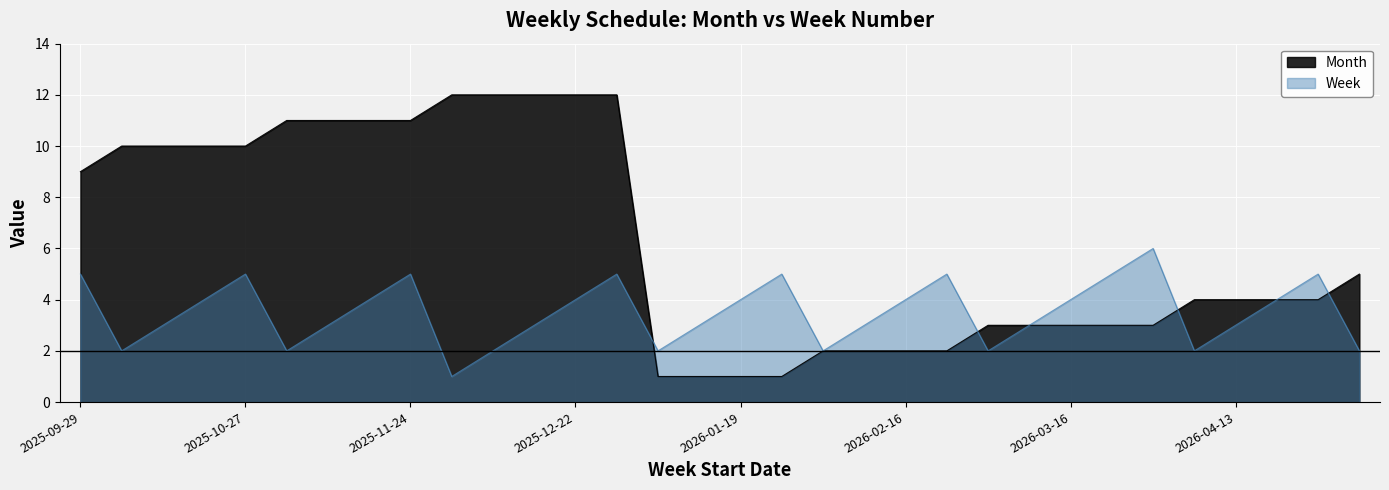

What is the approximate value of Month at 2025-11-10?

11